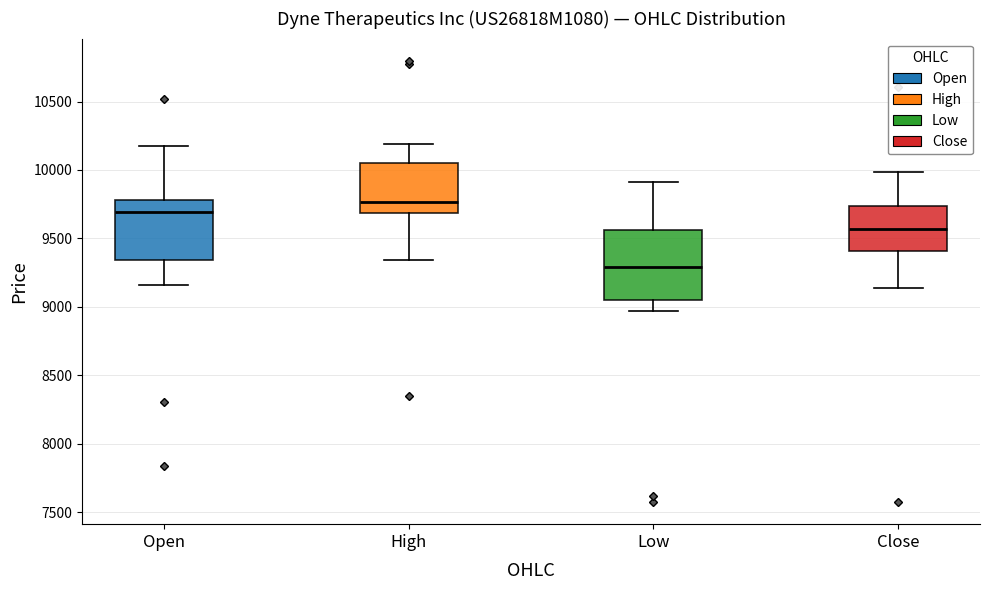

Reading left to right, transcribe this box plot: for each box, give where its median line is, the range the box spans, and where its two whiskers end, as read against the y-axis. The values are not printed on the chart, so give them approximately, as read against the axis.

Open: median 9700, box 9350 to 9800, whiskers 9150 to 10150
High: median 9750, box 9700 to 10050, whiskers 9350 to 10200
Low: median 9300, box 9050 to 9550, whiskers 8950 to 9900
Close: median 9550, box 9400 to 9750, whiskers 9150 to 10000